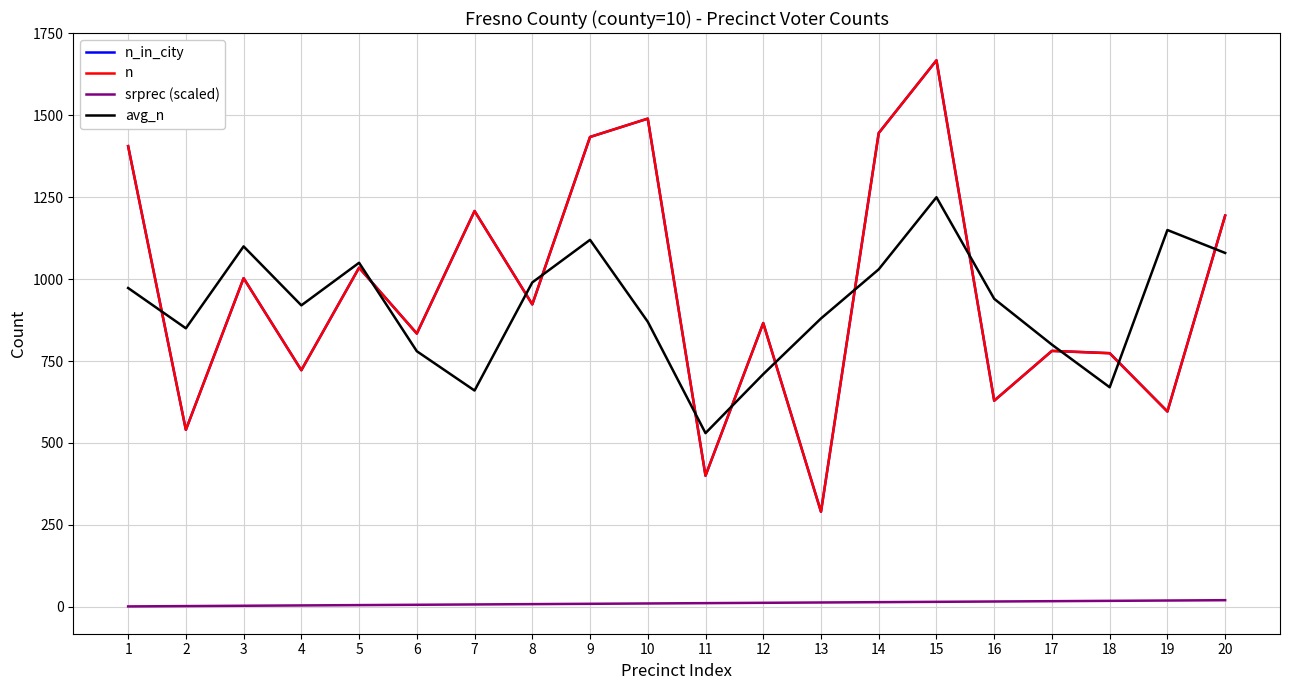

Does the chart display data point markers on the line(s)?

No